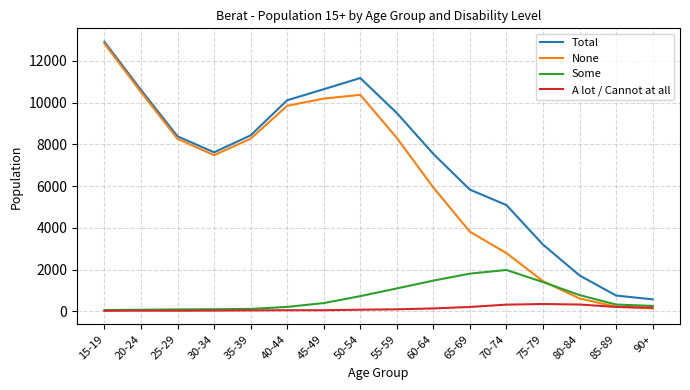

What is the spread (max minus min) of values at 55-59?

9412